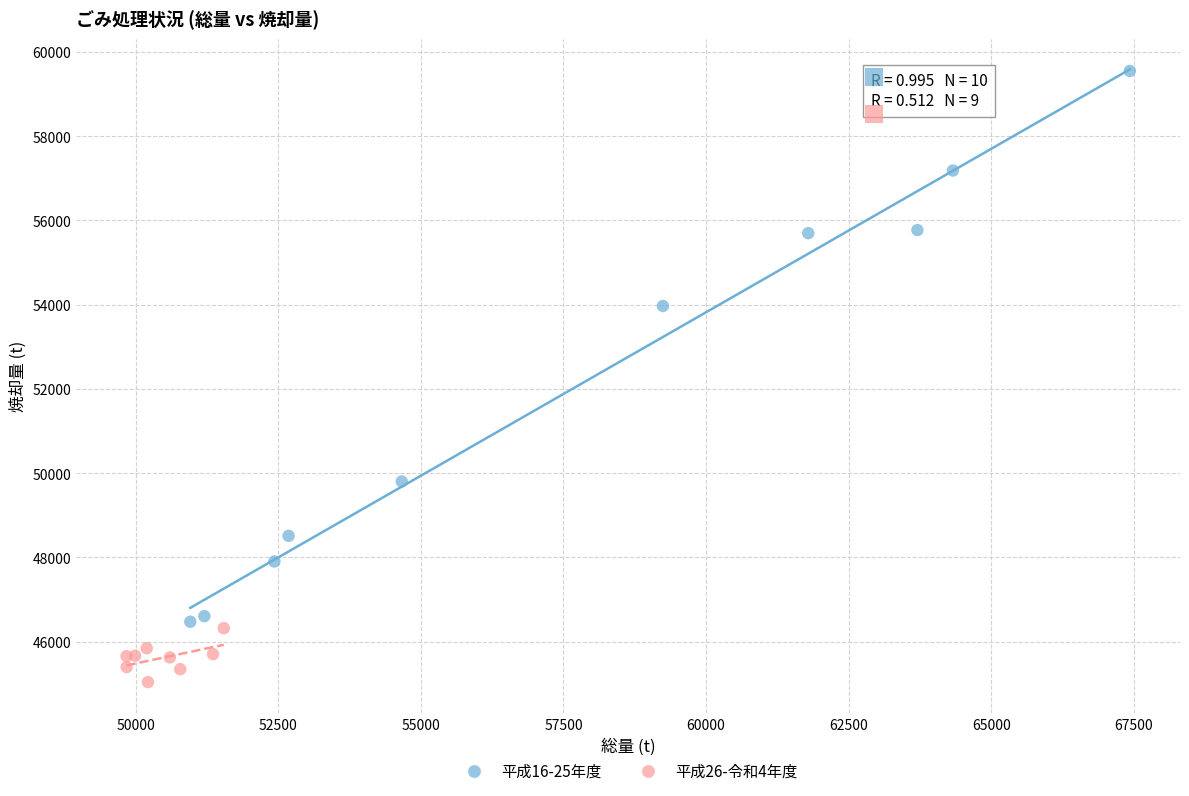

Which series contains the lowest Y value?

平成26-令和4年度